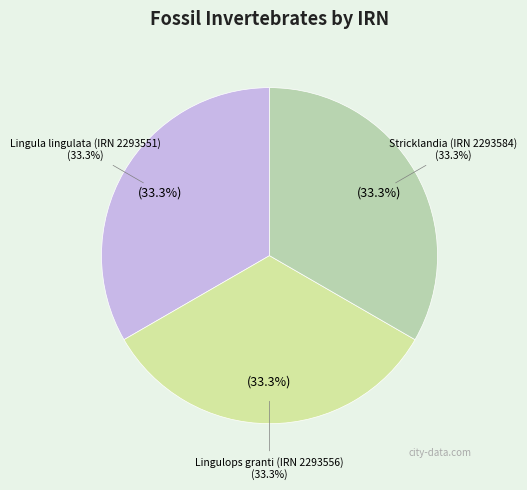

The Stricklandia (IRN 2293584) slice represents 33% of the pie. True or false?

True